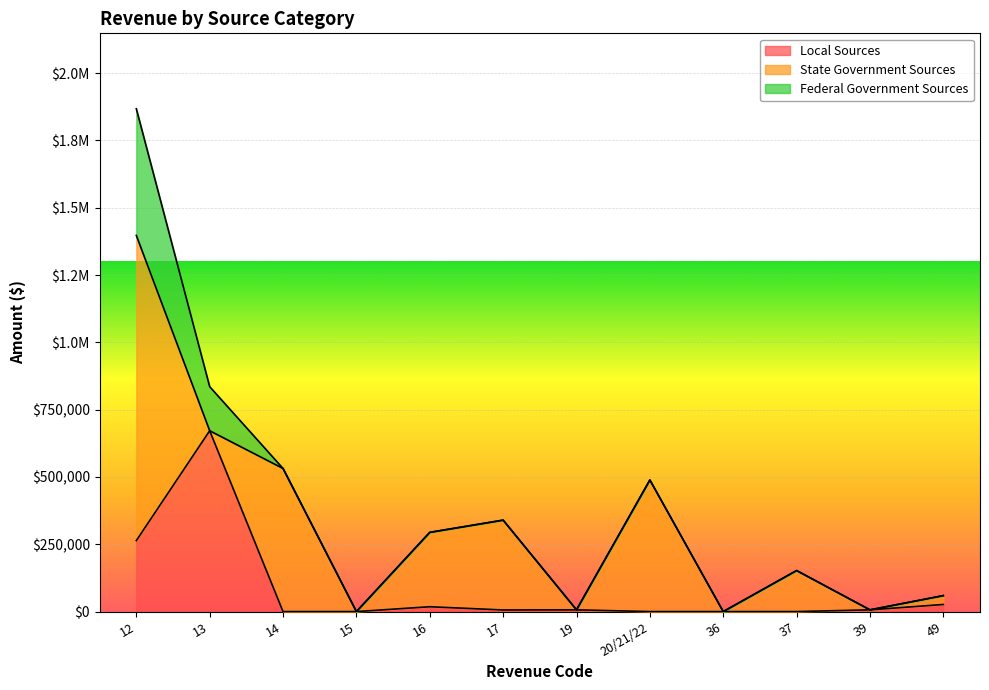

What is the difference between the maximum and second lowest values in the Federal Government Sources series?

470618.6